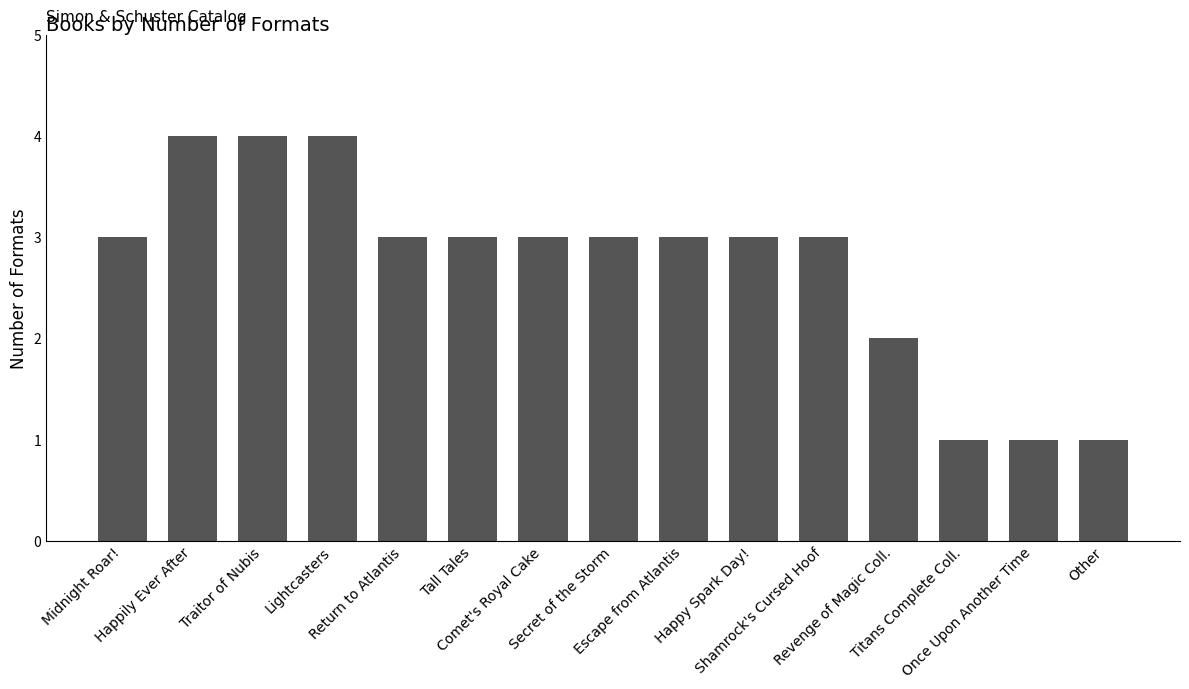

Reading left to right, extract all data points from this chart.

Midnight Roar!=3	Happily Ever After=4	Traitor of Nubis=4	Lightcasters=4	Return to Atlantis=3	Tall Tales=3	Comet's Royal Cake=3	Secret of the Storm=3	Escape from Atlantis=3	Happy Spark Day!=3	Shamrock's Cursed Hoof=3	Revenge of Magic Coll.=2	Titans Complete Coll.=1	Once Upon Another Time=1	Other=1